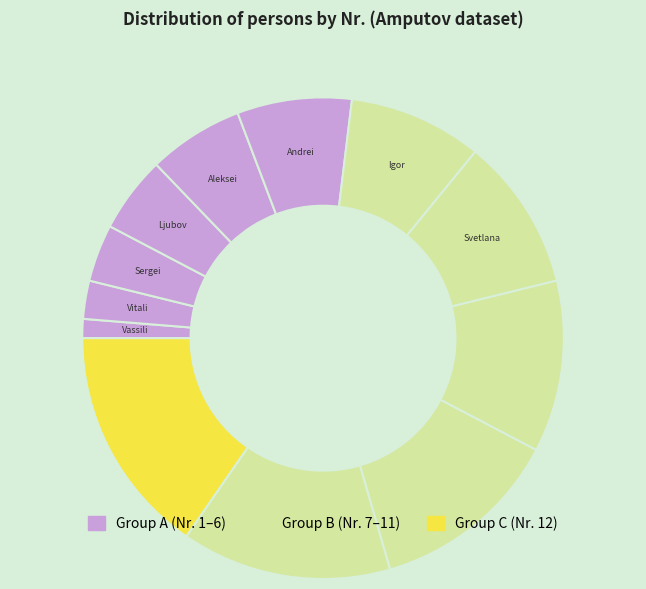

Count the number of slices in the pie.

12